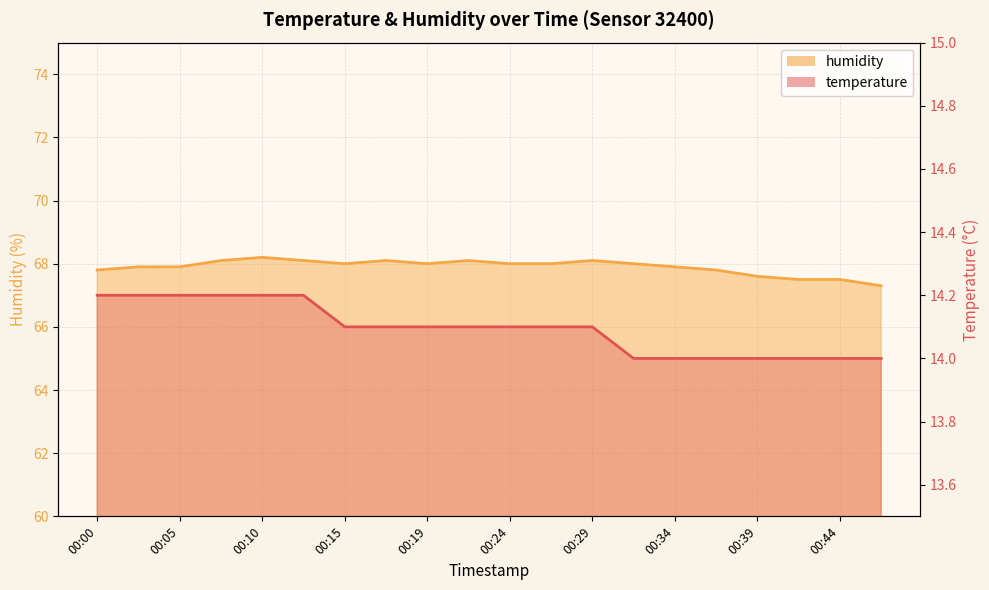

What is the smallest value displayed?

14.0